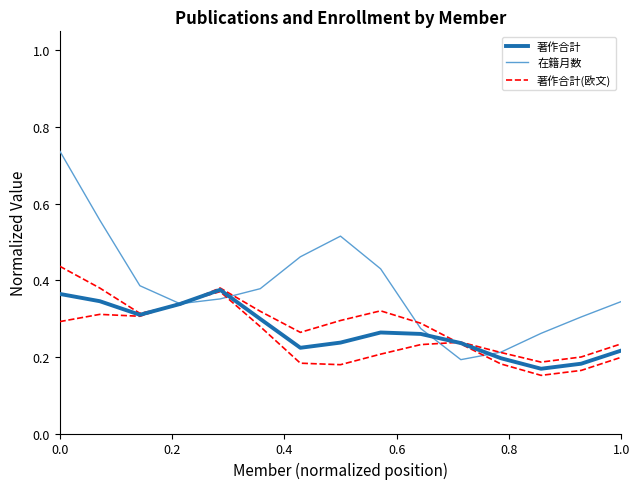

What is the value of the 在籍月数 point at the 6th from the left?

0.4